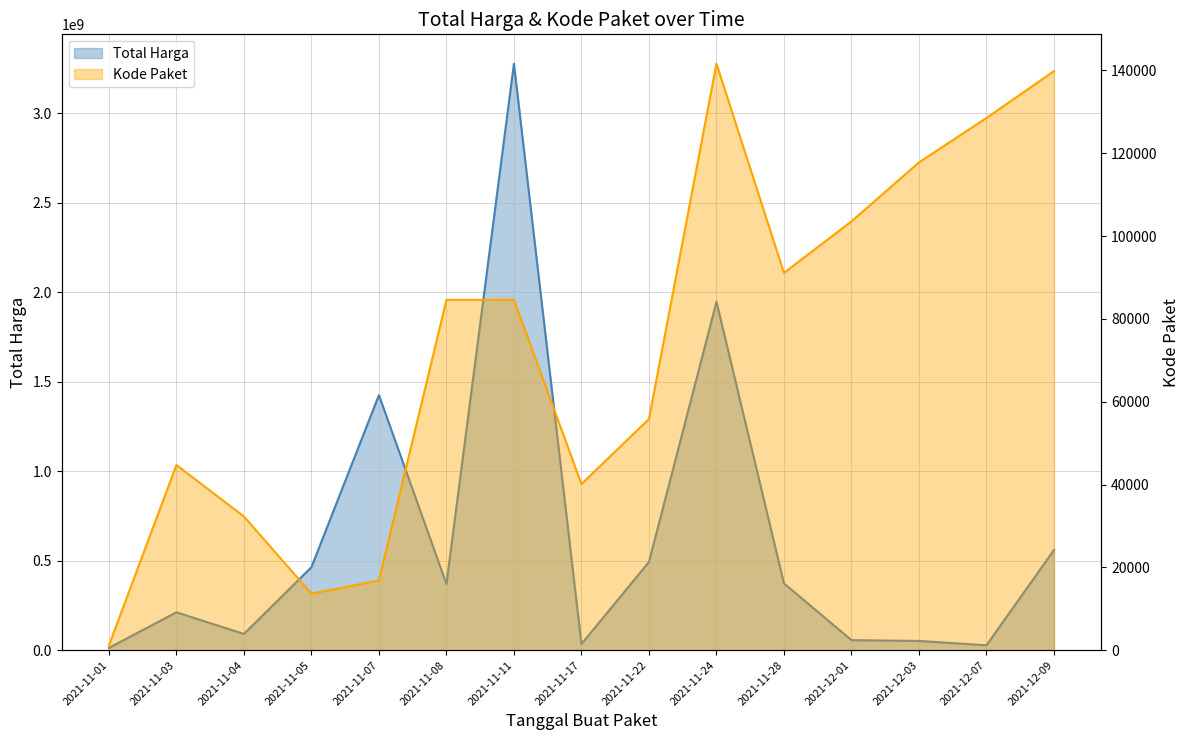

What is the total value across all series at 2021-12-01?

56256341